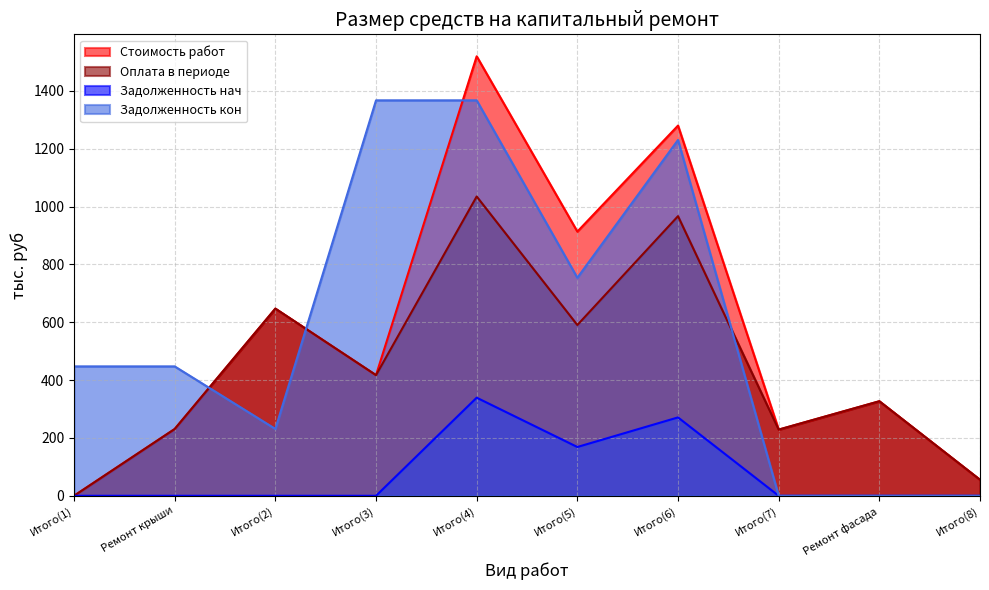

What is the label of the 9th point from the right?

Ремонт крыши